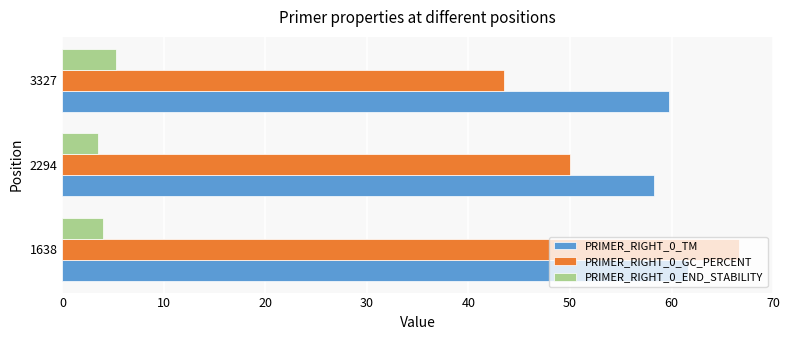

True or false: PRIMER_RIGHT_0_TM has a value of 59.7 at 3327.

True